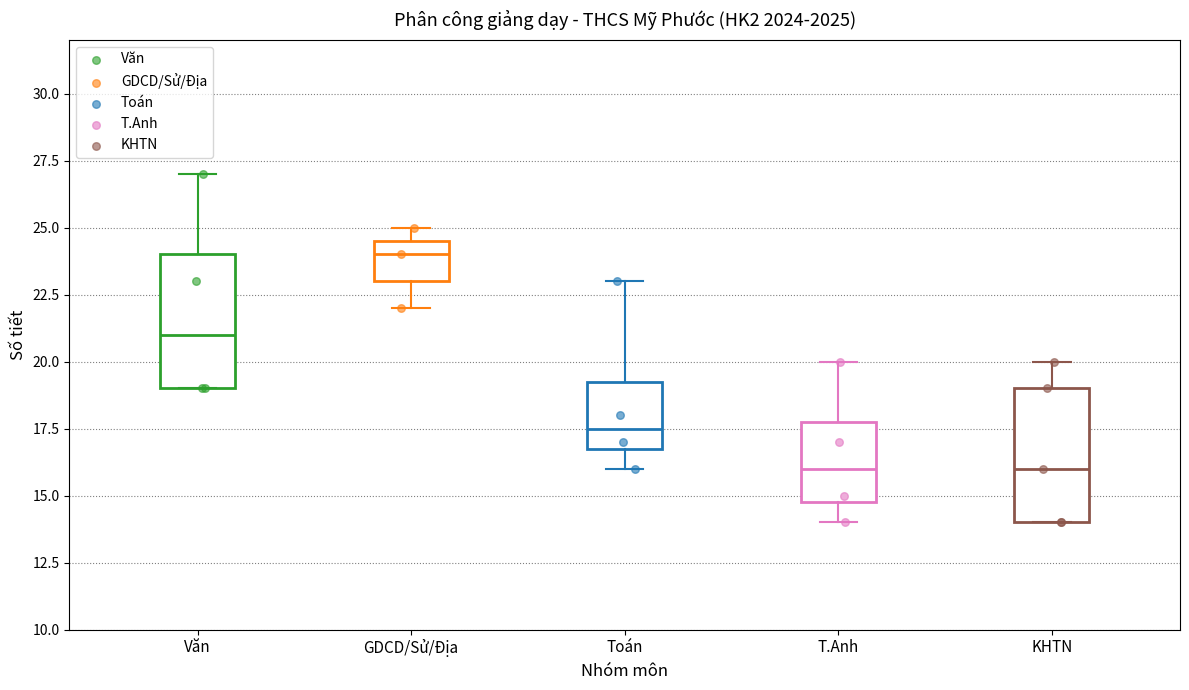

Where does the lower whisker of the box for T.Anh end on the y-axis? The values are not printed on the chart, so give them approximately, as read against the axis.

14.0